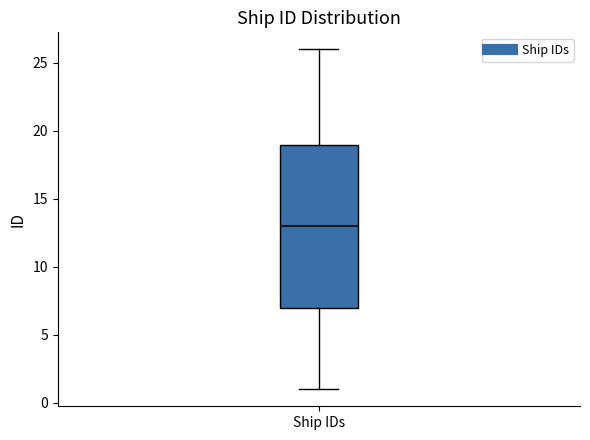

Read this box plot against the y-axis: the position of the median line, the range covered by the box, and the ends of both whiskers. The values are not printed on the chart, so give them approximately, as read against the axis.

median 13, box 7 to 19, whiskers 1 to 26